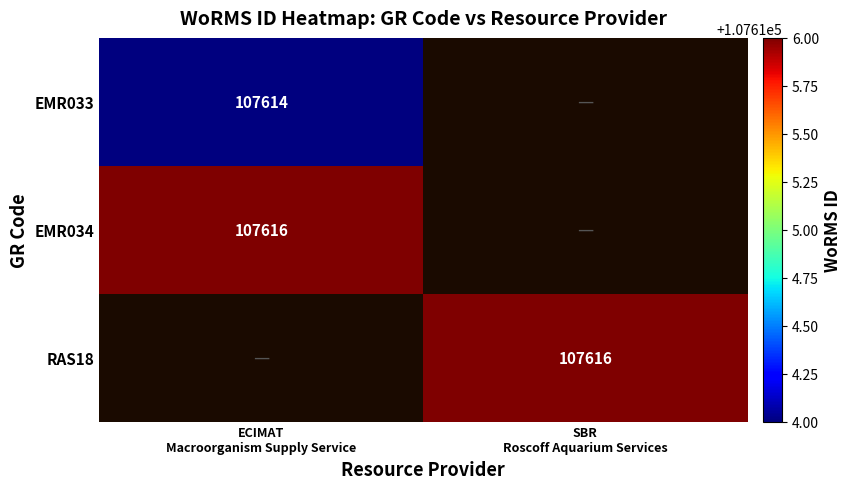

What is the minimum value shown in the chart?

107614.0